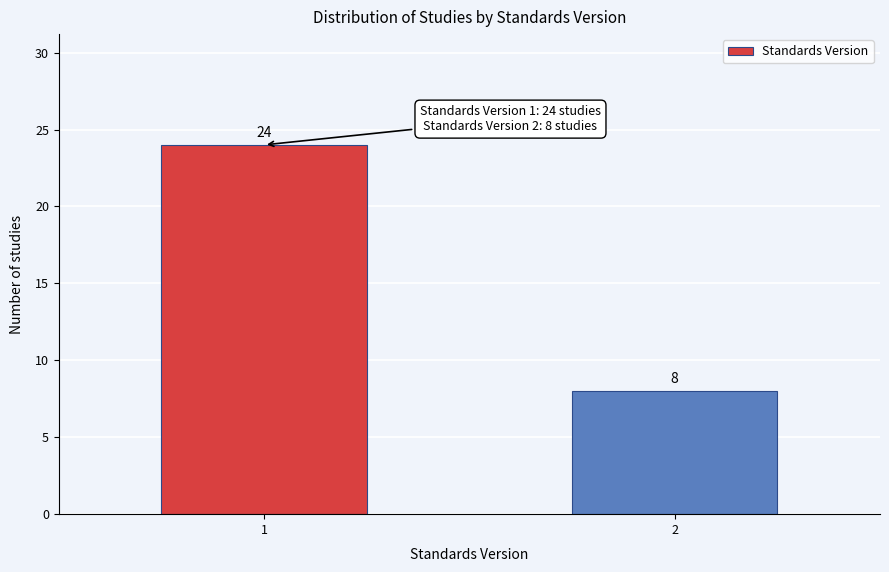

Reading left to right, extract all data points from this chart.

1=24	2=8